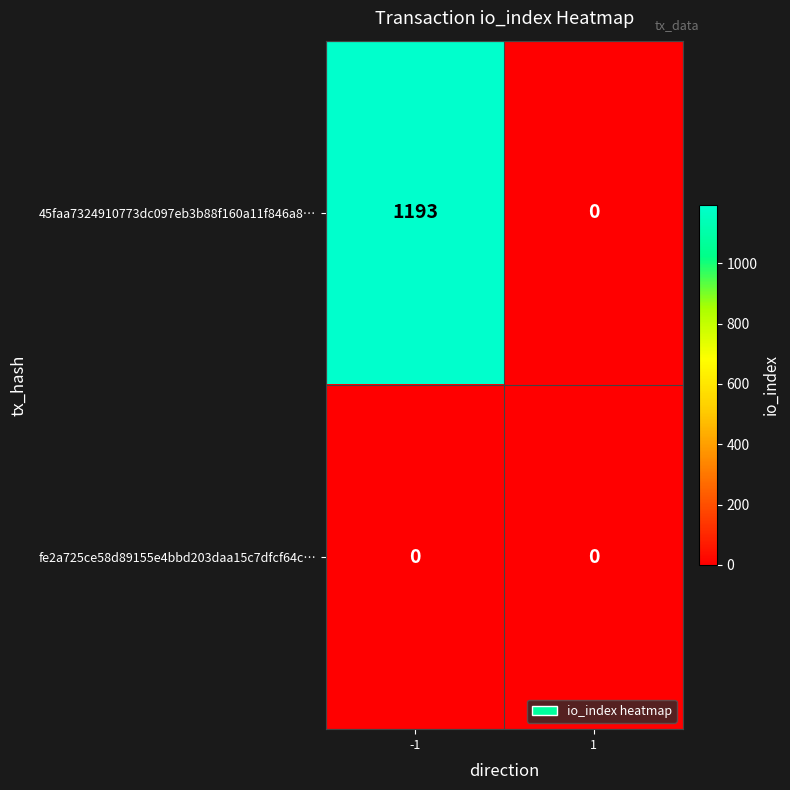

Is it true that 45faa7324910773dc097eb3b88f160a11f846a8… equals 1193 at -1?

True